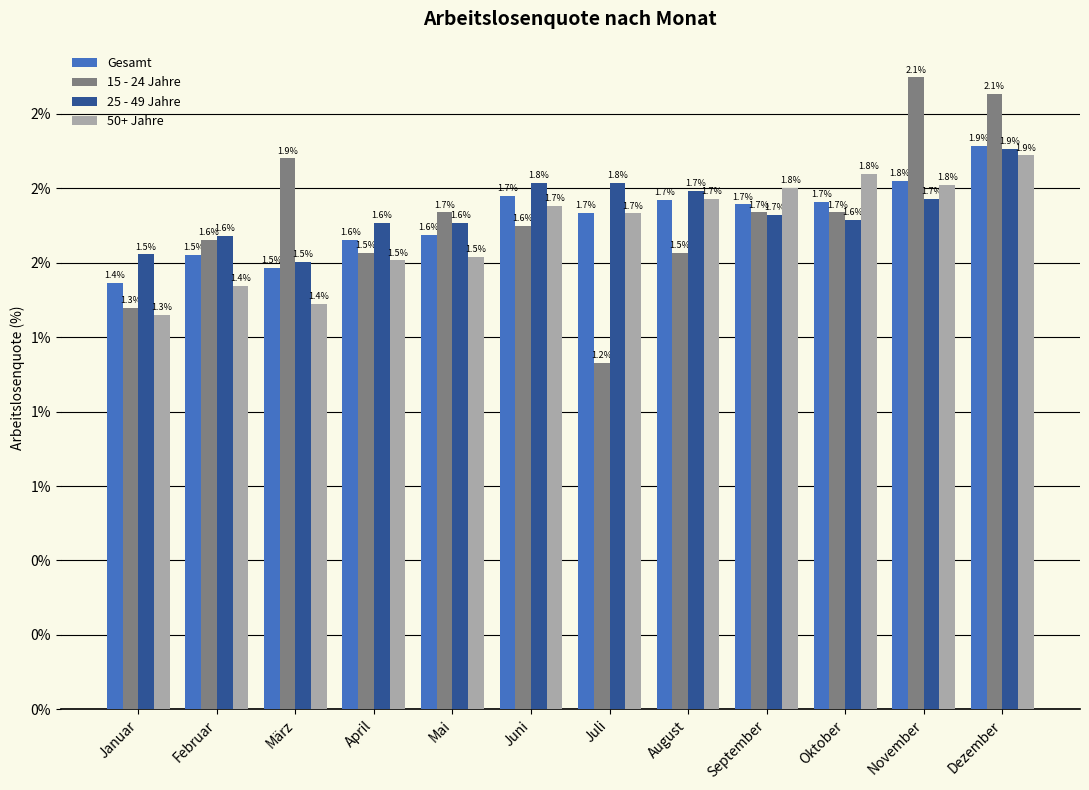

Are the bars grouped side by side (vs. stacked)?

Yes